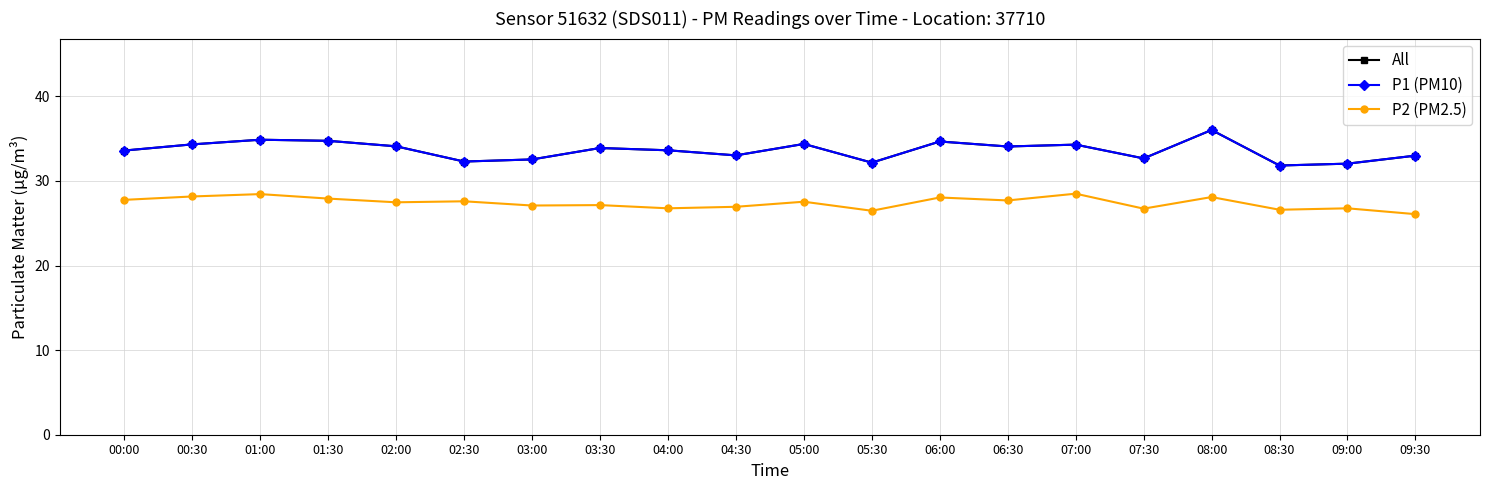

What is the difference between the second highest and minimum values in the P2 (PM2.5) series?

2.4